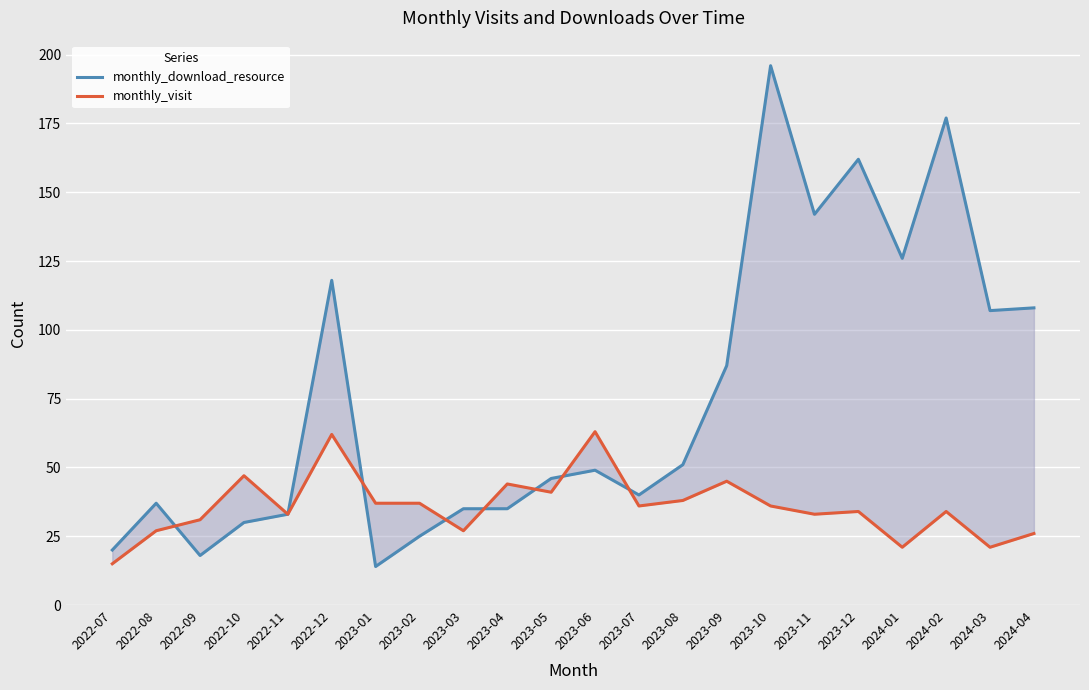

What is the value of the monthly_download_resource point at the 12th from the left?

49